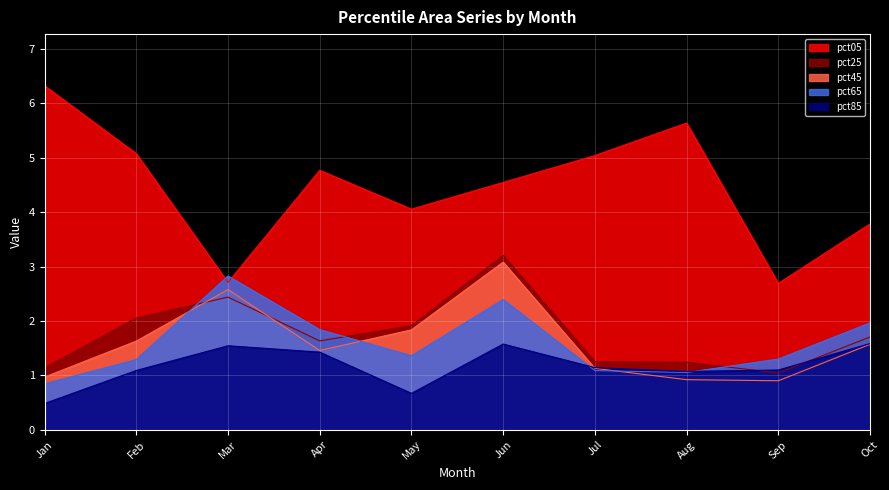

What is the value of the pct65 point at the 8th from the left?

1.1